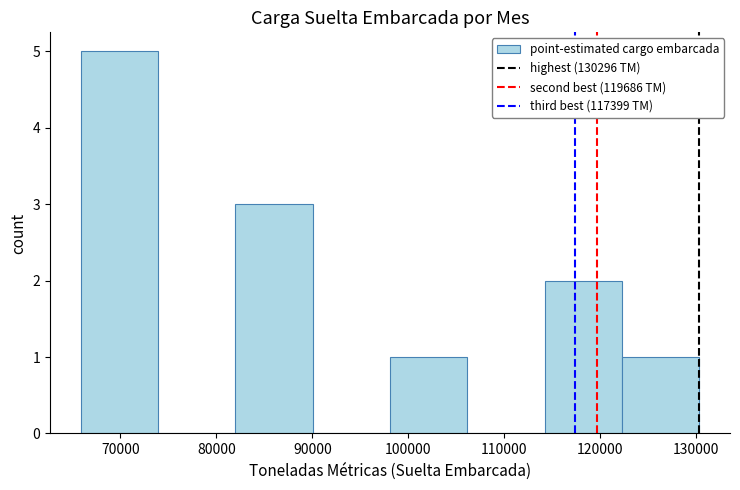

Reading left to right, list every bar in this chart as the range it spans on the x-axis followed by its height. Neither the bar edges nor the heights are printed on the chart, so give them approximately, as read against the axes.

66000 to 74000: 5
74000 to 82000: 0
82000 to 90000: 3
90000 to 98000: 0
98000 to 106000: 1
106000 to 114000: 0
114000 to 122000: 2
122000 to 130000: 1